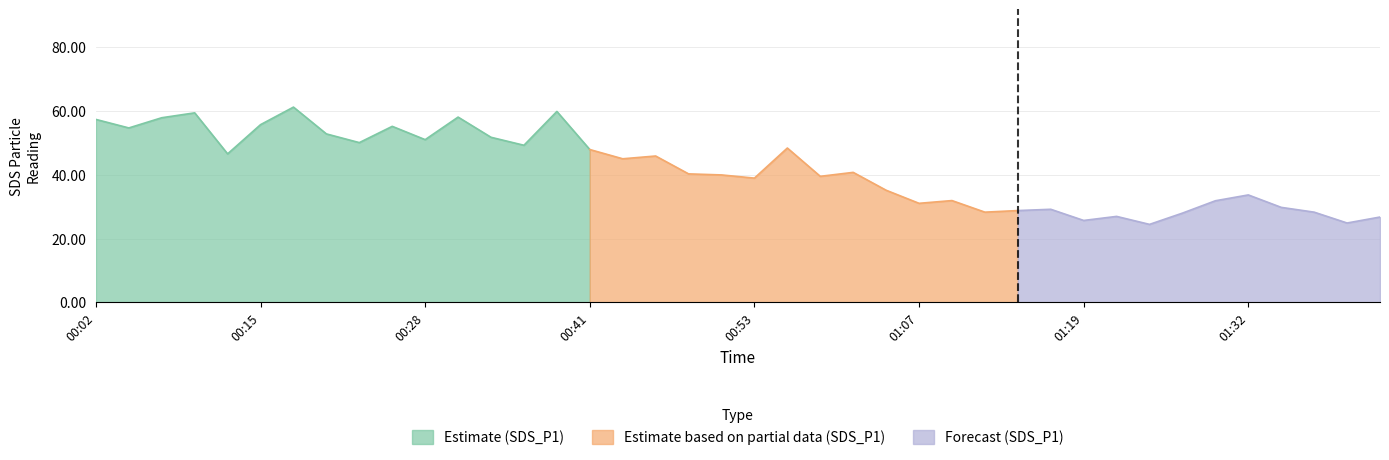

Is it true that Estimate (SDS_P1) equals 51.0 at 00:28?

True